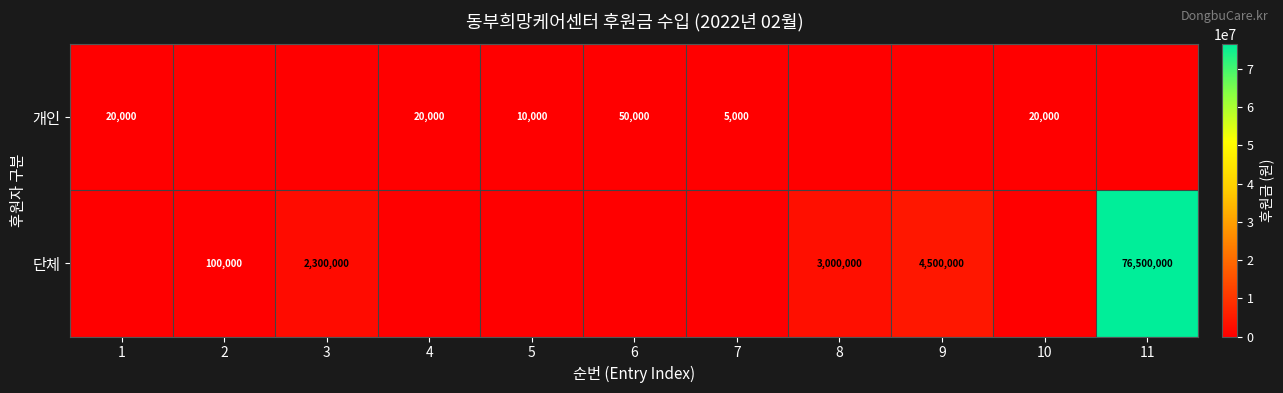

Is it true that 개인 equals 30994 at 1?

False